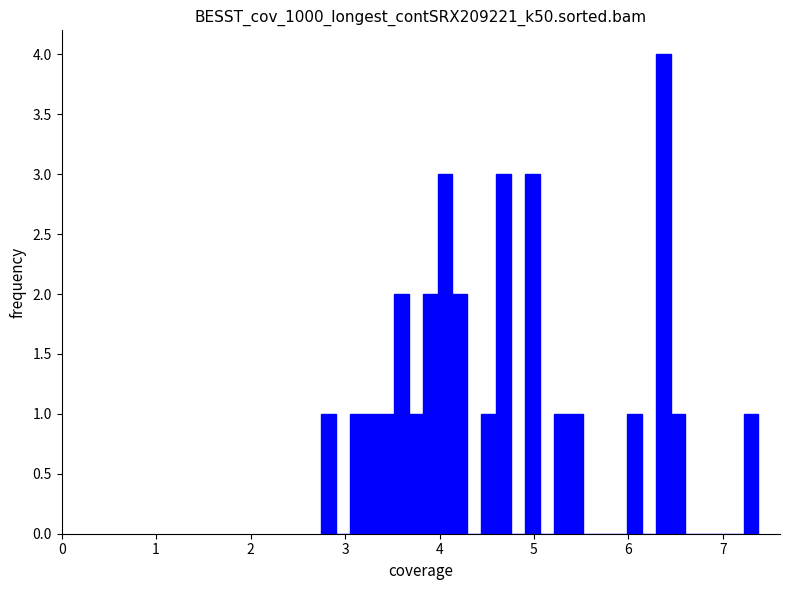

Read against the x-axis, roughly where is the centre of the tallest bar?

6.4